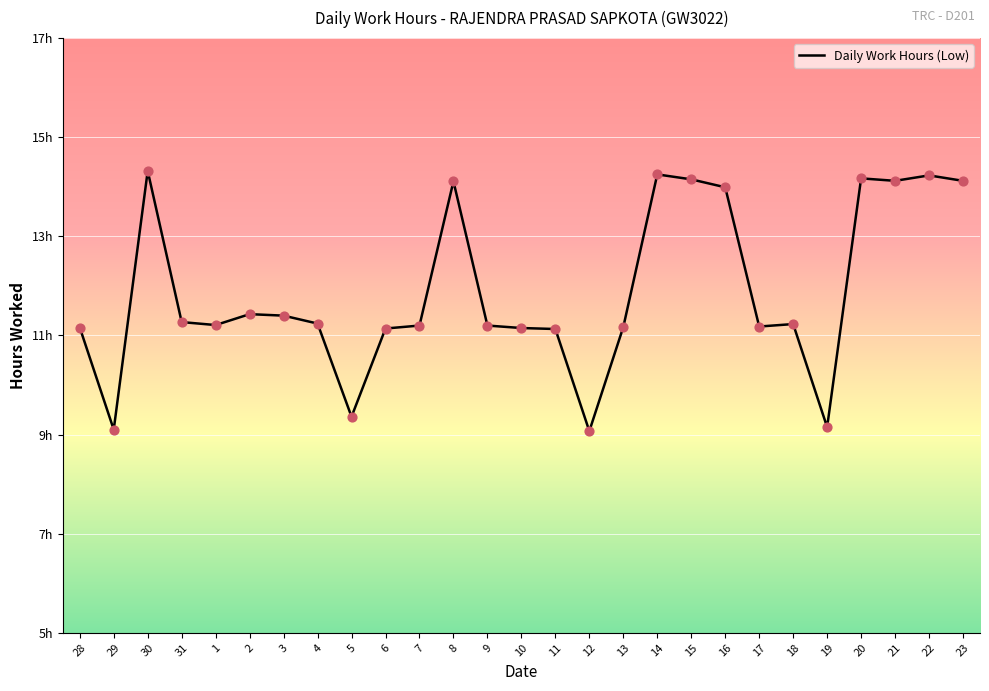

Which has a higher value, 30 or 15?

30